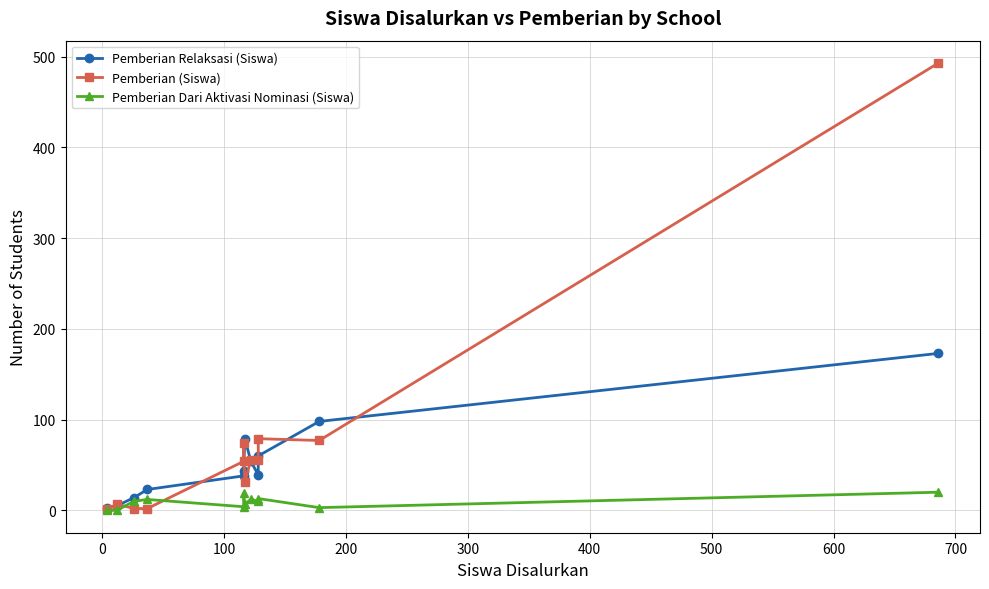

Which series has the largest total across all categories?

Pemberian (Siswa)